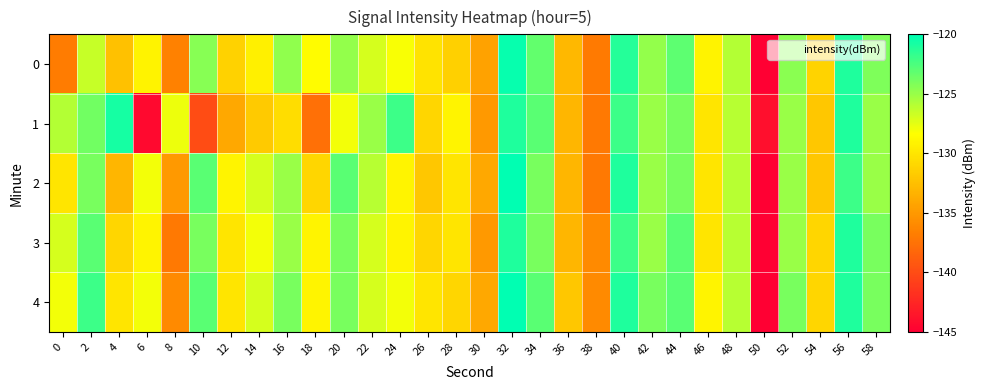

At 2, list the series in order from largest to smallest.

4, 3, 1, 2, 0